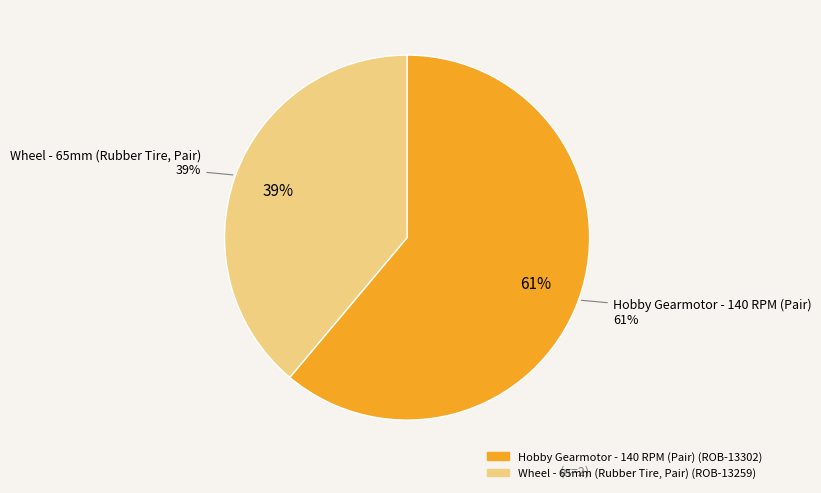

What percentage is the ROB-13259 slice, to the nearest percent?

39%